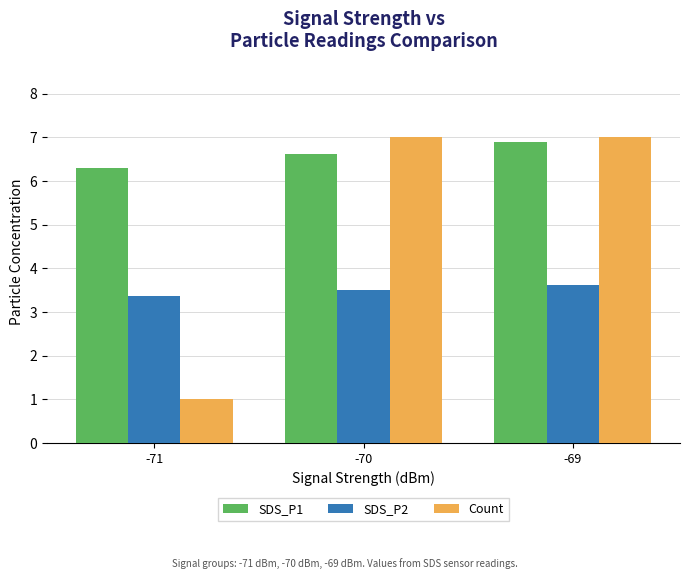

Which series has the largest range (max minus min)?

Count